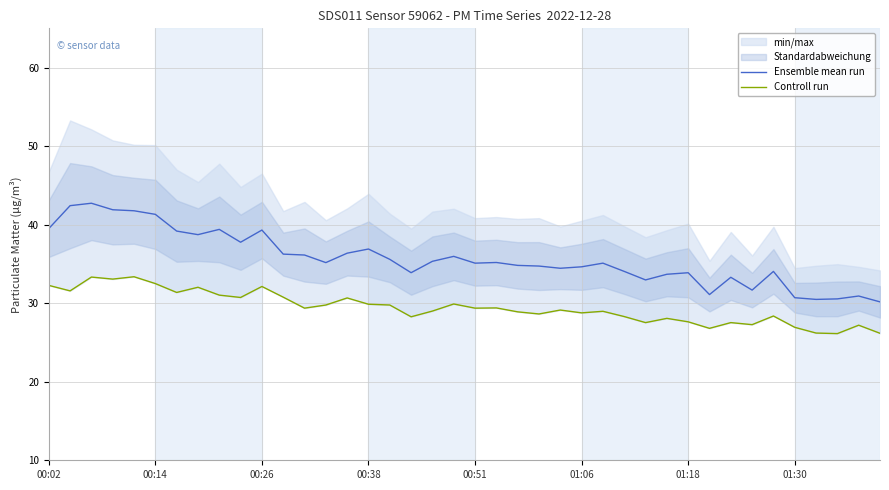

How many data points in Controll run are above 29?

21